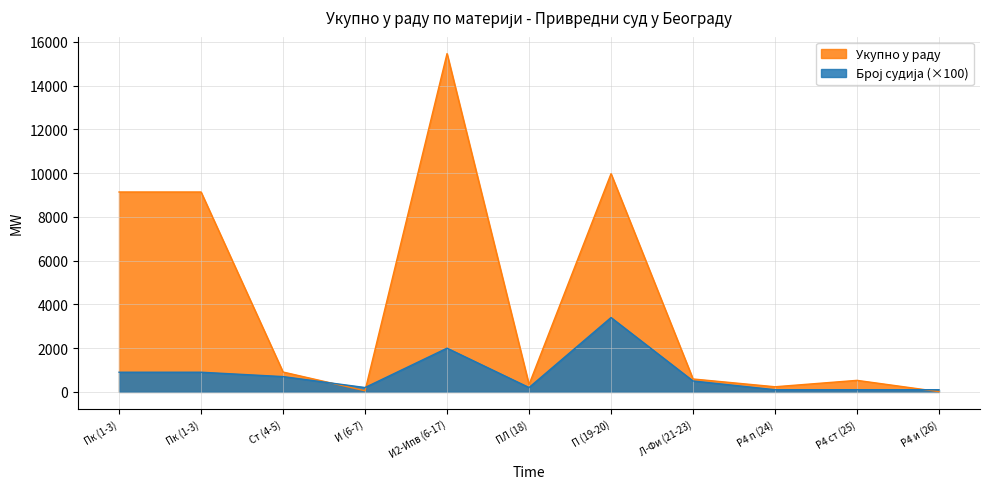

List the series in order of their peak value, highest first.

Укупно у раду, Број судија